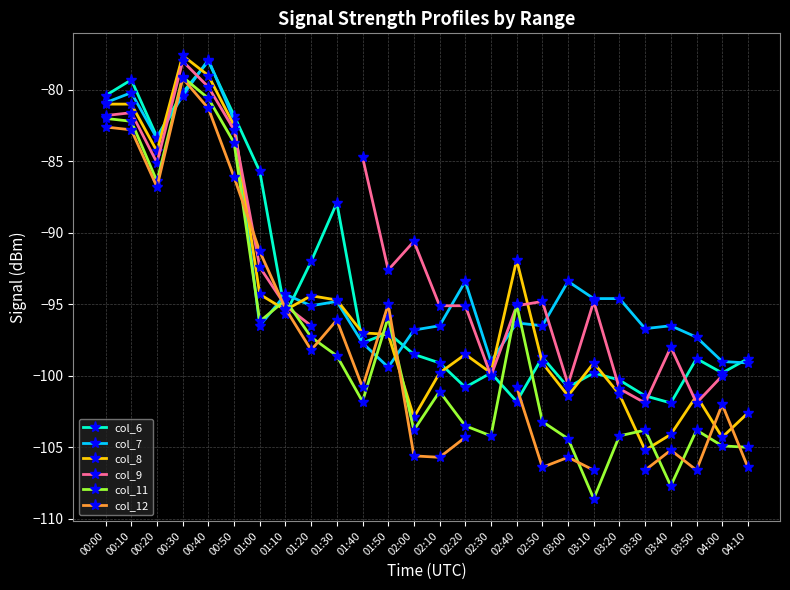

Which category has the lowest value in the col_12 series?

03:10